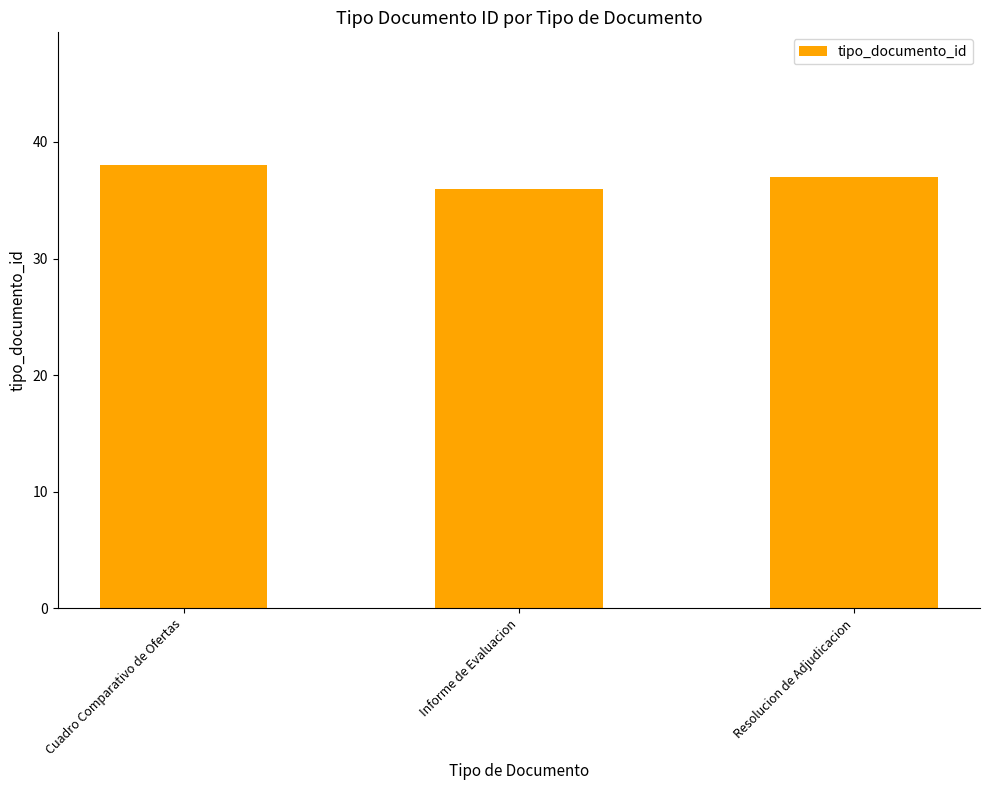

How many data points does each series have?

3